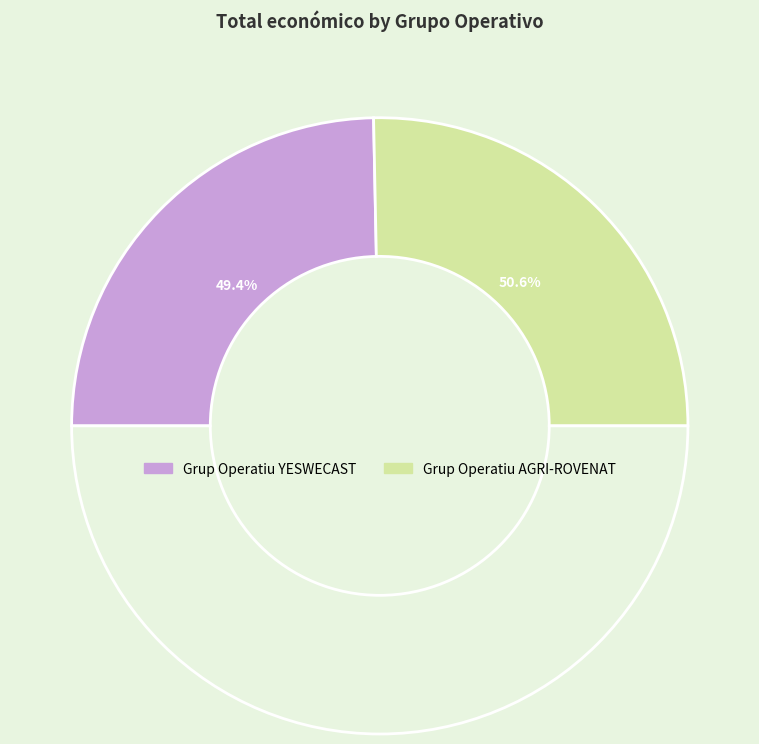

How many slices are in this pie chart?

2